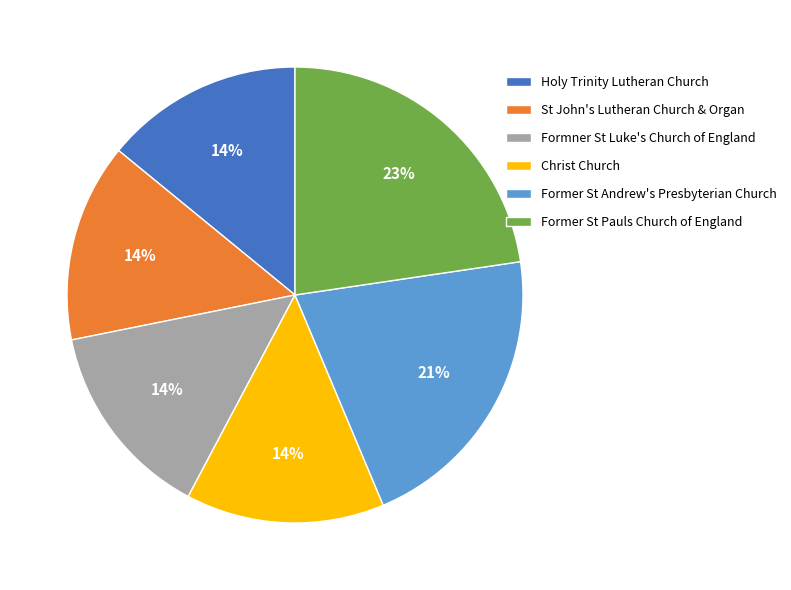

Is there any slice that represents more than half of the pie?

No